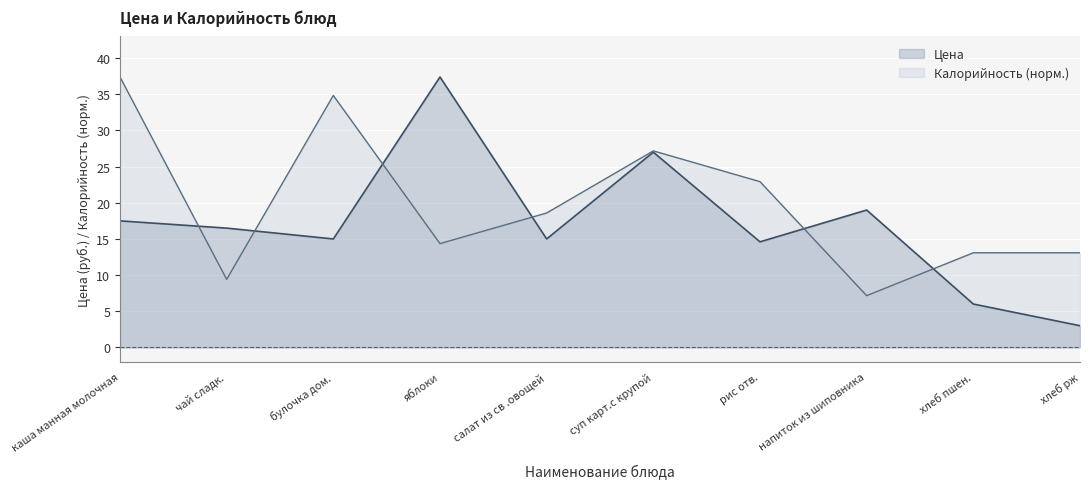

What position from the right is хлеб рж?

1